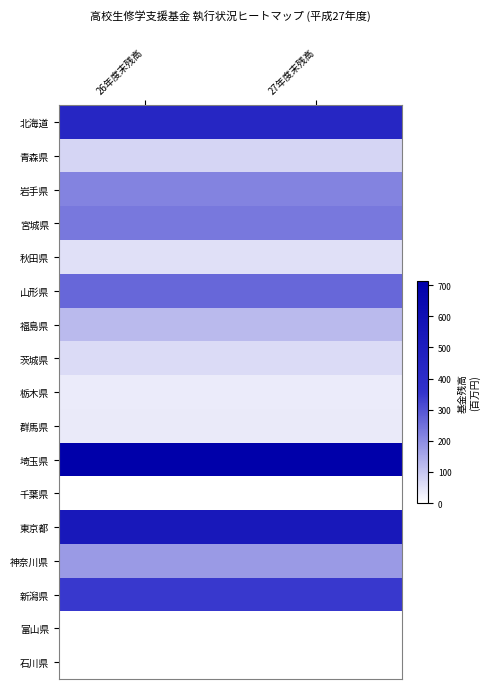

Which label corresponds to the largest value in the chart?

26年度末残高